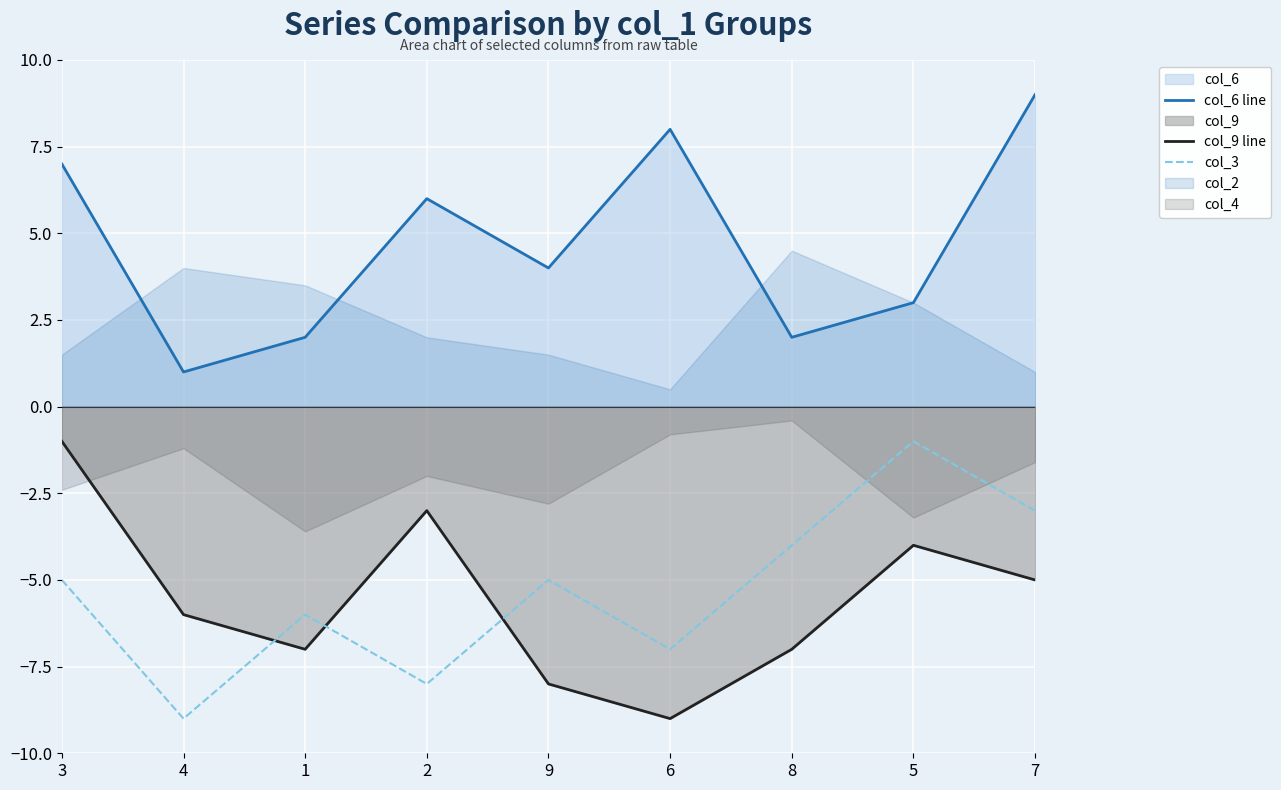

True or false: col_3 has more than 2 interior local peaks.

True